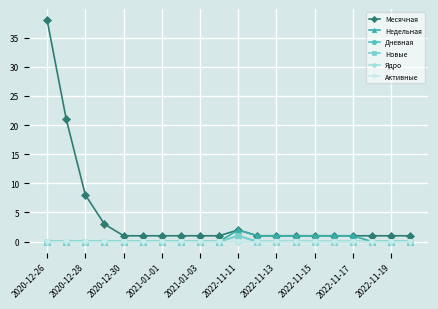

True or false: Недельная and Ядро intersect in this chart.

False